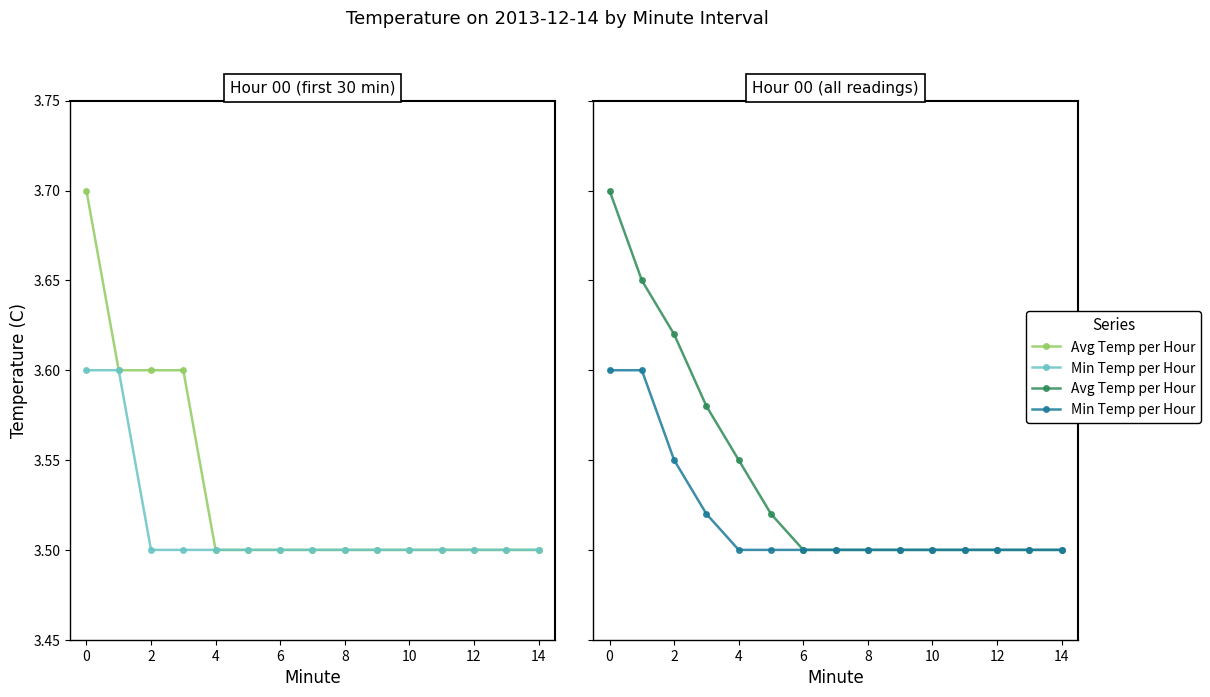

Which series has the widest spread of values?

Avg Temp per Hour (Panel 1)